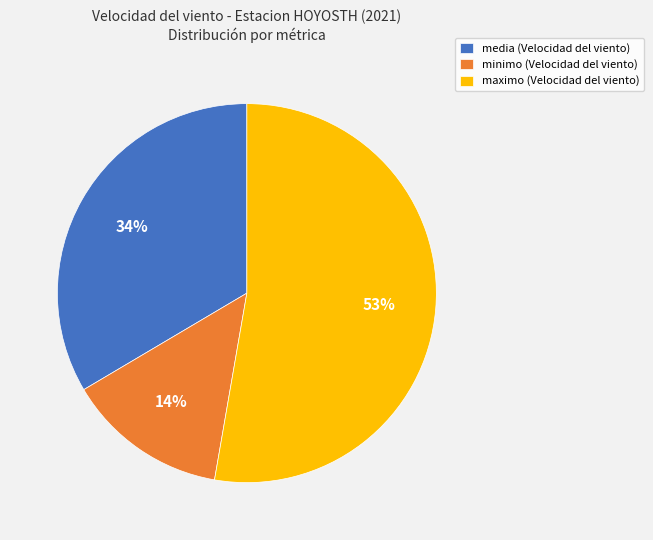

Is there any slice that represents more than half of the pie?

Yes